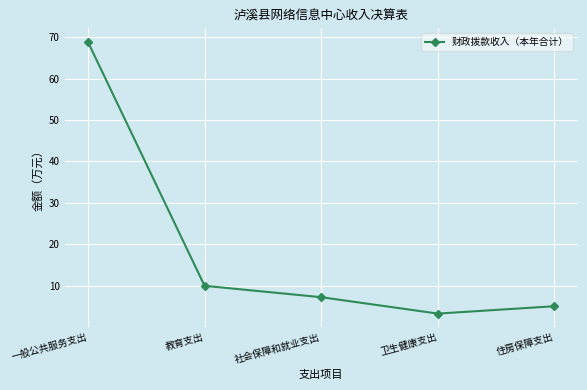

Read the value at 社会保障和就业支出.

7.3